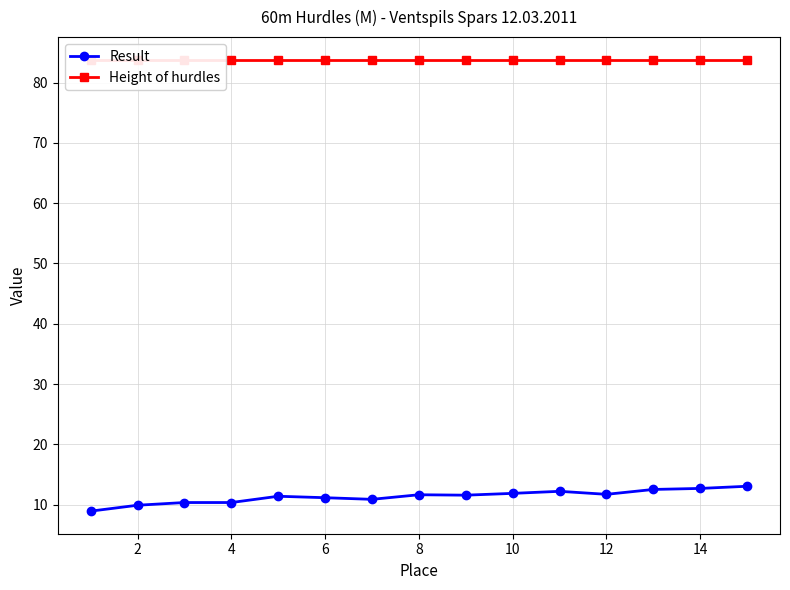

Is it true that Result equals 7.5 at 12?

False